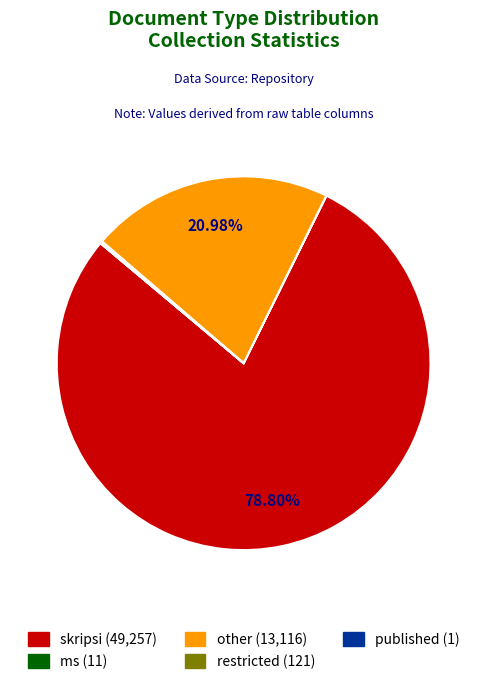

Is it true that skripsi is 70% of the pie?

False